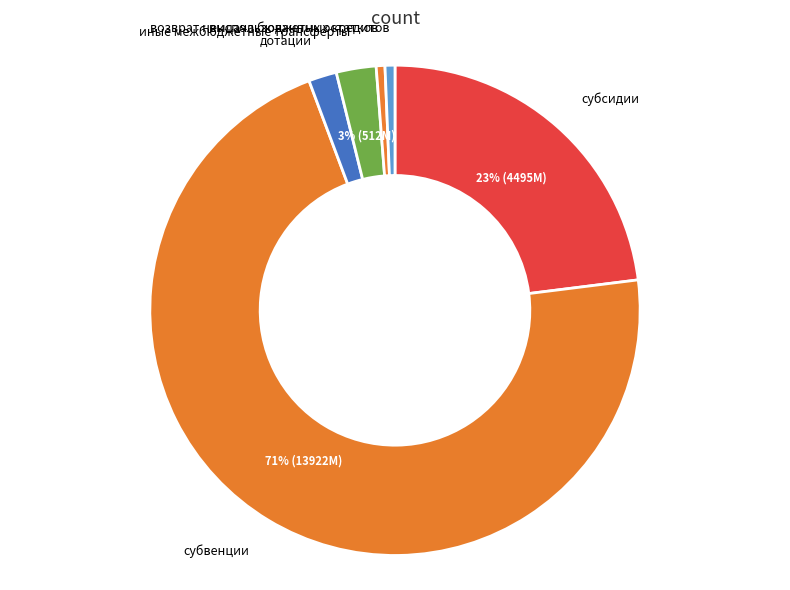

Is the sum of возврат неиспользованных остатков and выдача бюджетных кредитов greater than half?

No